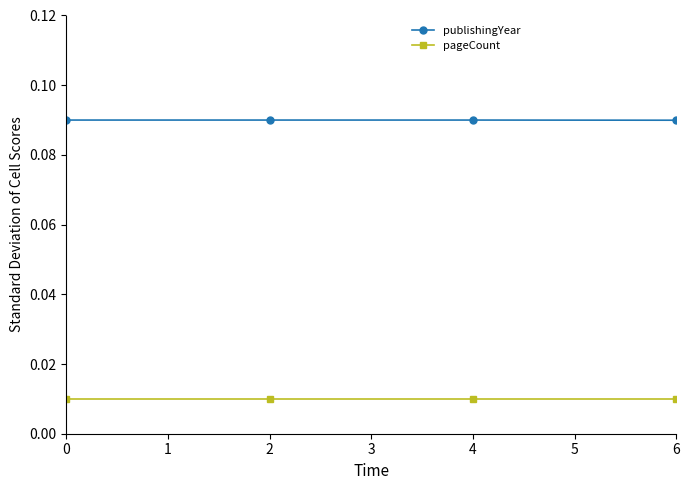

Count the number of categories in the chart.

4